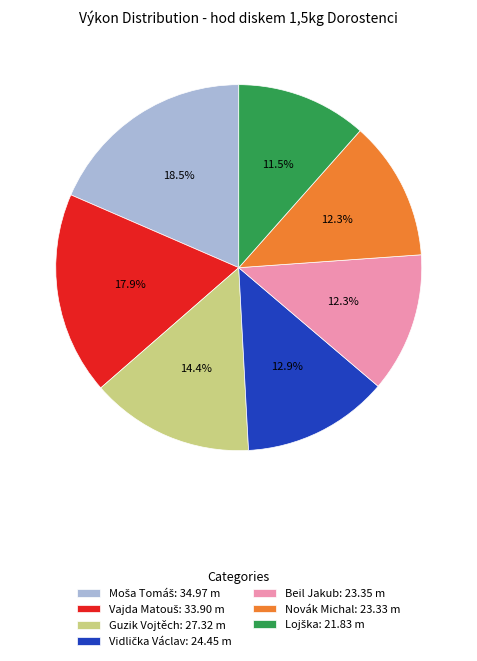

What is the total percentage of Beil Jakub: 23.35 m and Guzik Vojtěch: 27.32 m?

26.8%